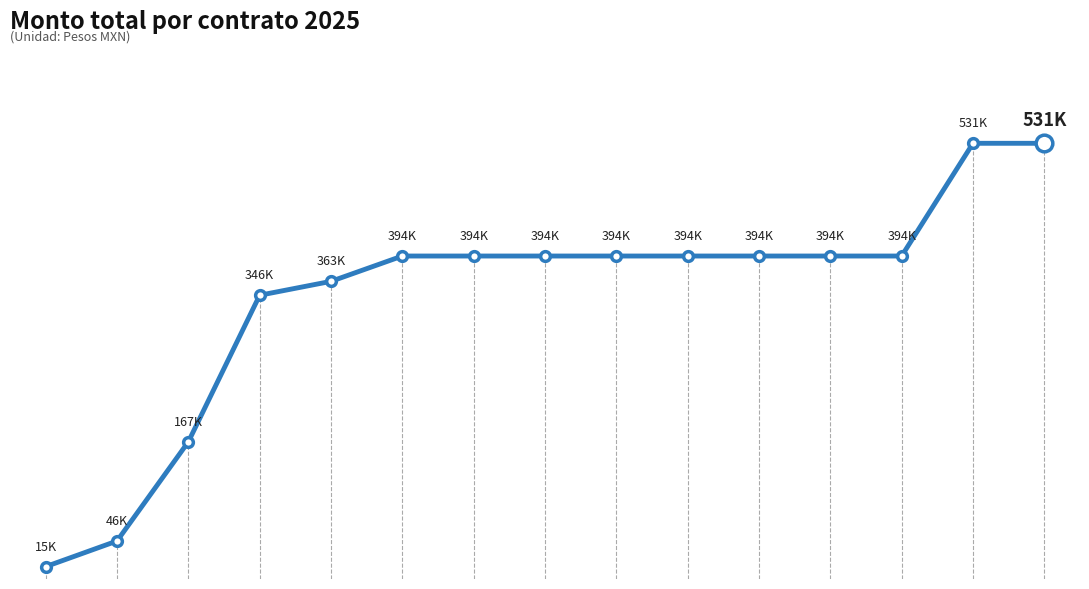

Does the chart display data point markers on the line(s)?

No